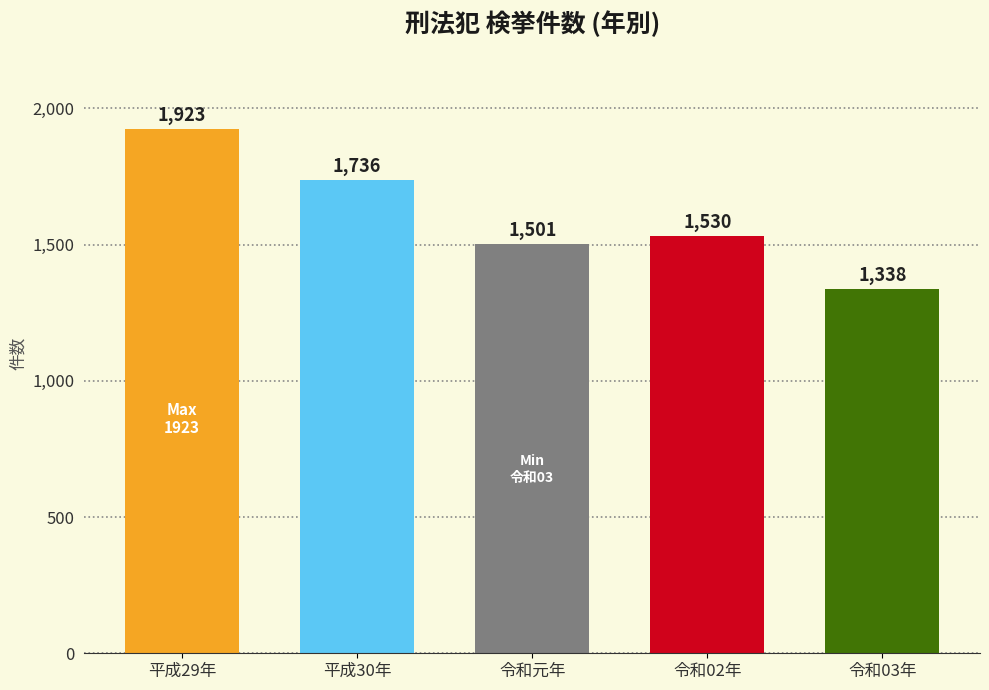

Reading right to left, transcribe all the data shown in this chart.

令和03年=1338	令和02年=1530	令和元年=1501	平成30年=1736	平成29年=1923